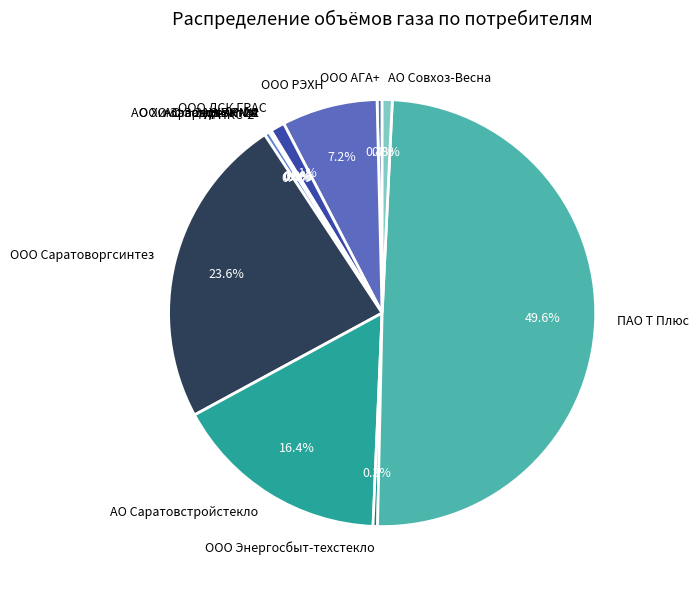

Is it true that ООО Энергосбыт-техстекло is 9% of the pie?

False